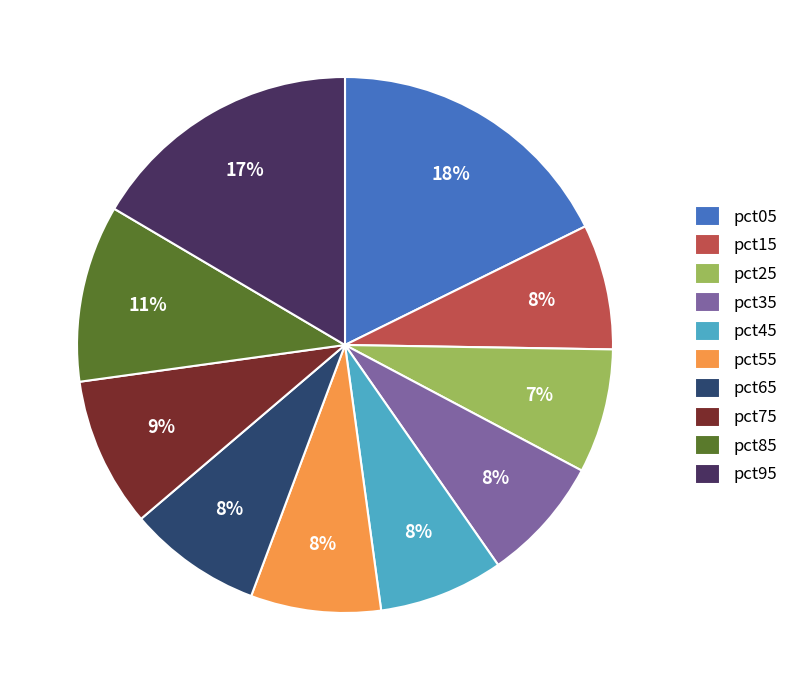

Which has a higher value, pct65 or pct95?

pct95